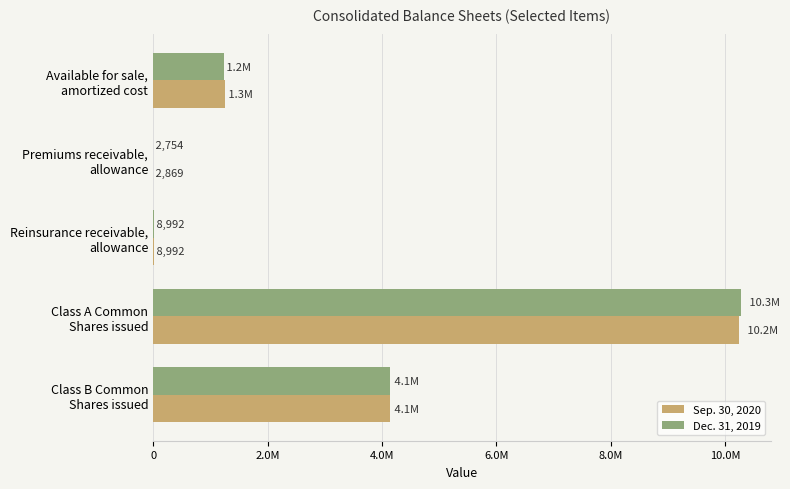

What is the difference between the maximum and second lowest values in the Sep. 30, 2020 series?

10233711